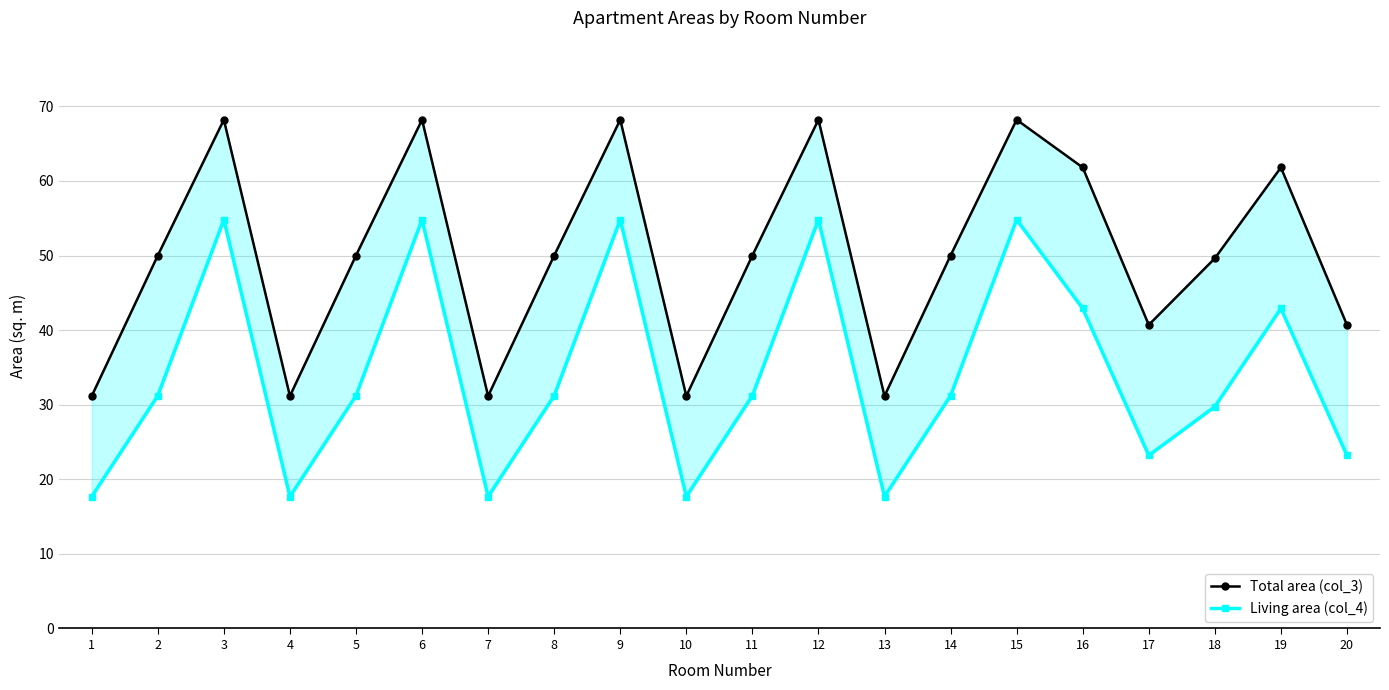

Which series has the largest range (max minus min)?

Living area (col_4)